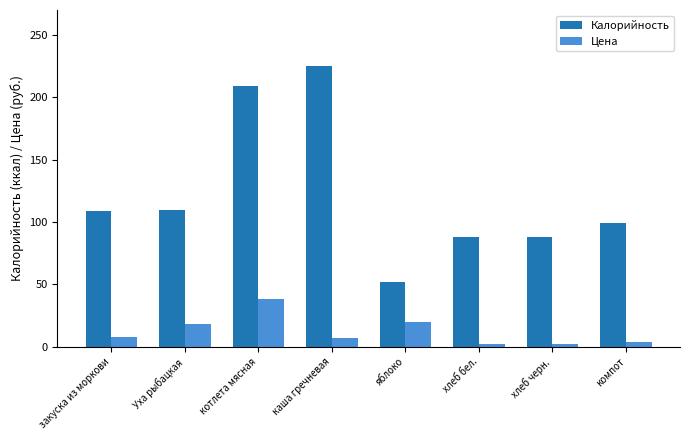

Does the chart contain any negative values?

No